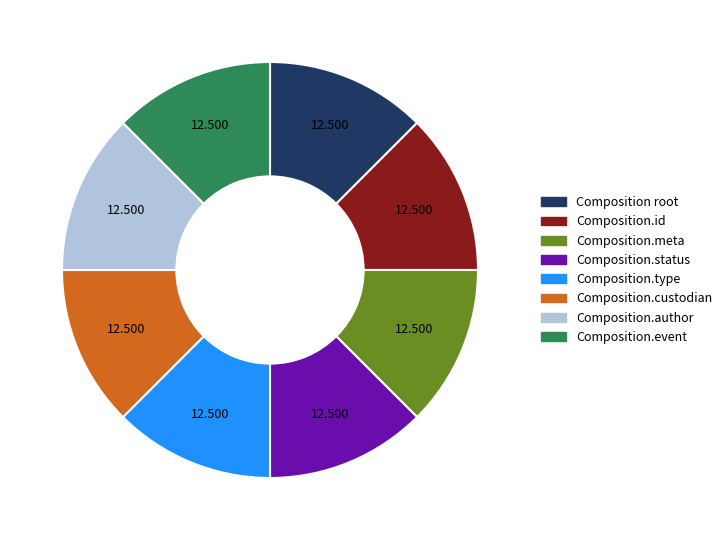

Does any single category account for the majority?

No